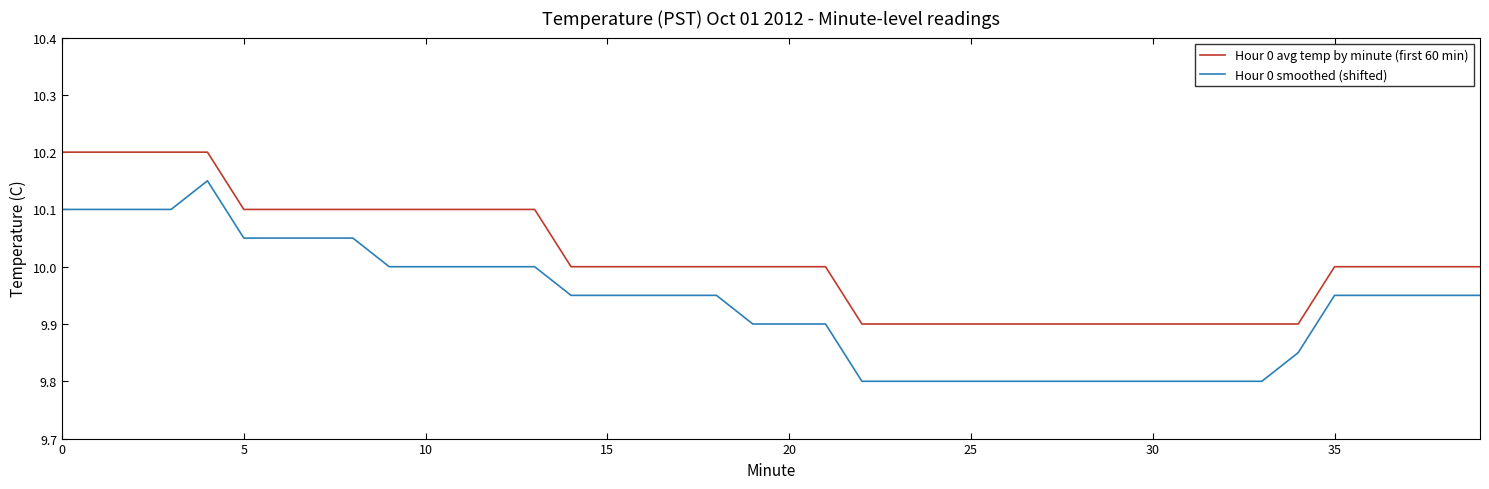

Which series has the widest spread of values?

Hour 0 smoothed (shifted)